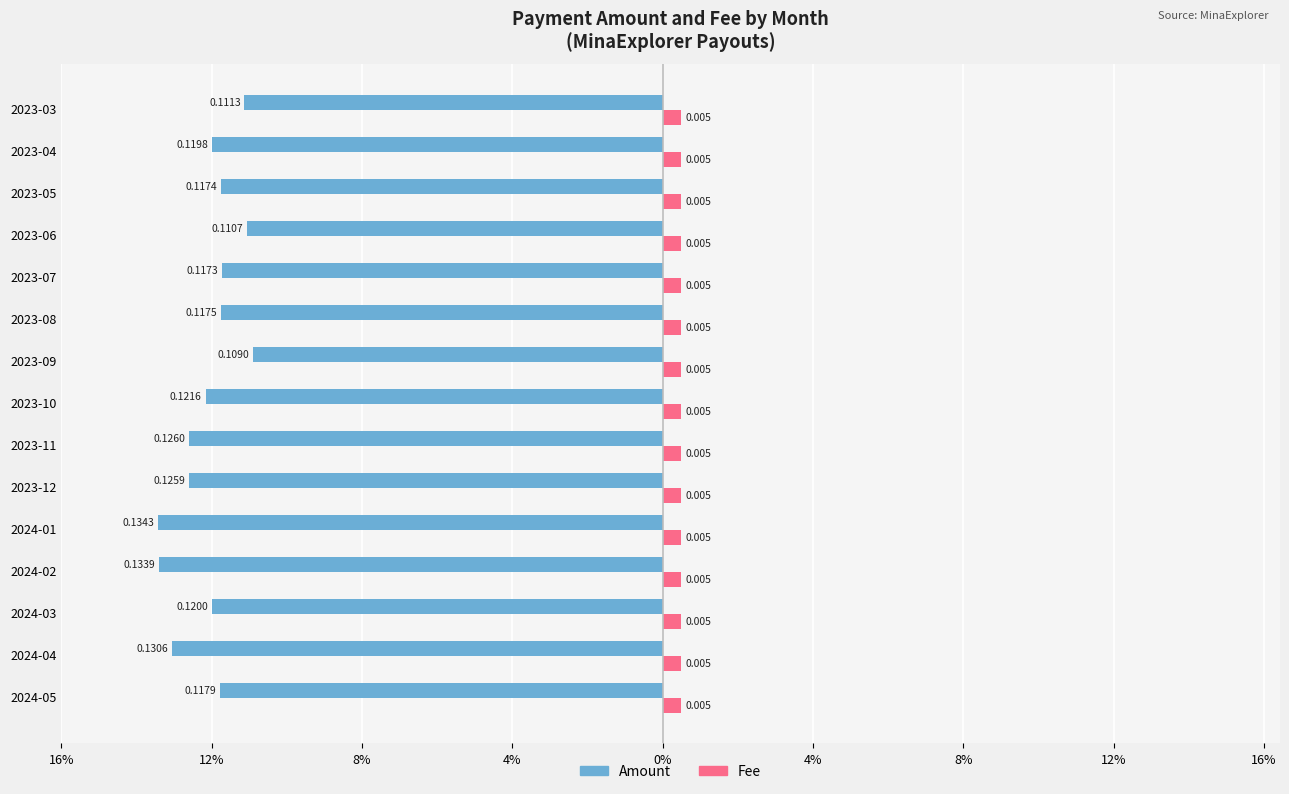

How many data points does each series have?

15